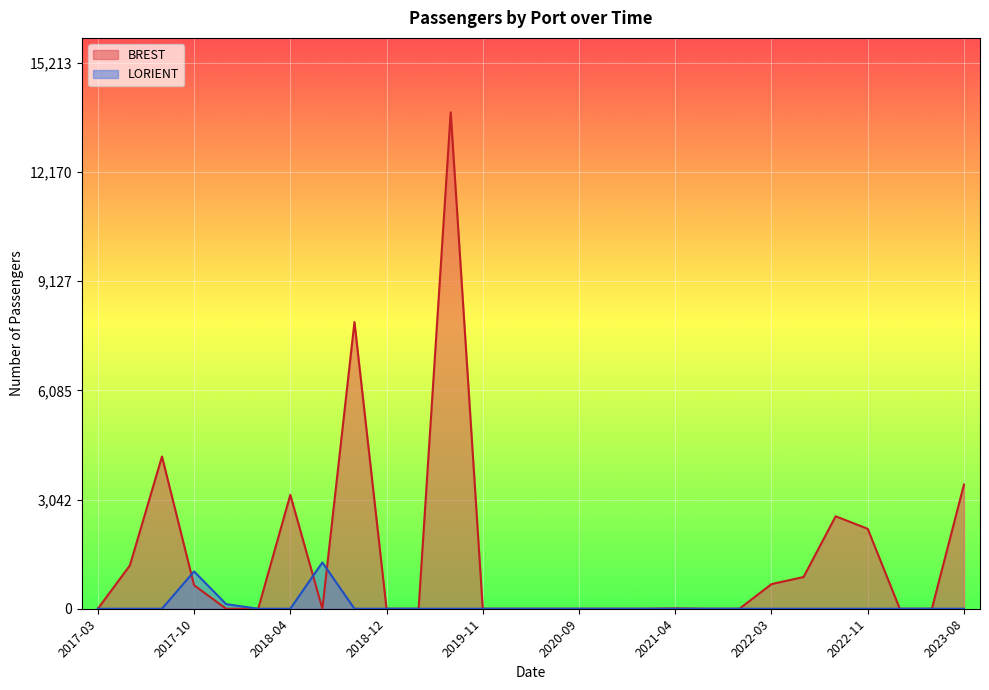

Does the chart display data point markers on the line(s)?

No